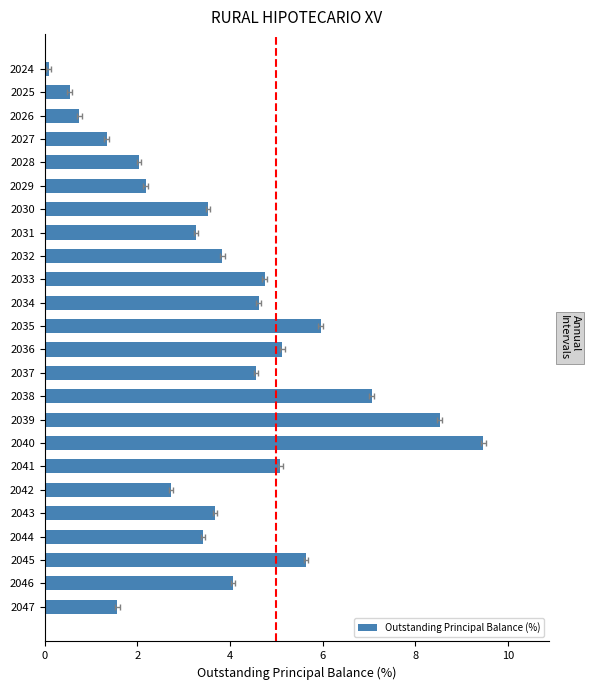

What is the smallest value displayed?

0.1